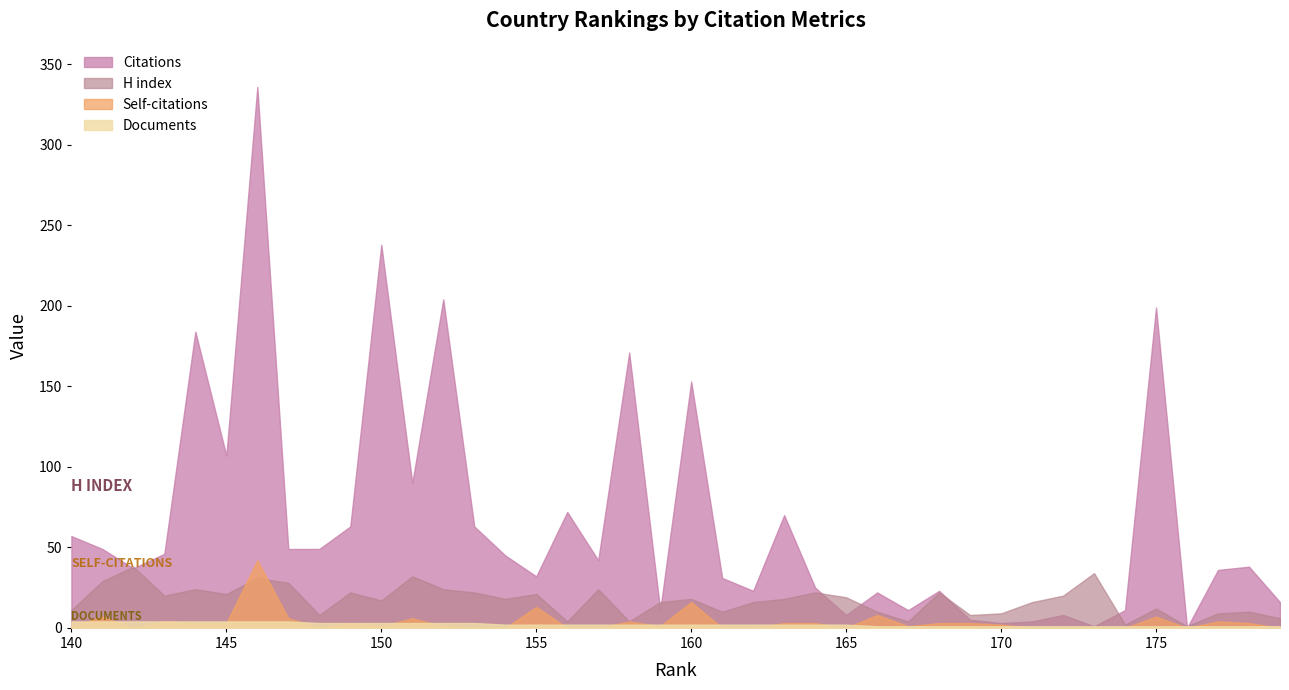

How many lines are shown in the chart?

4